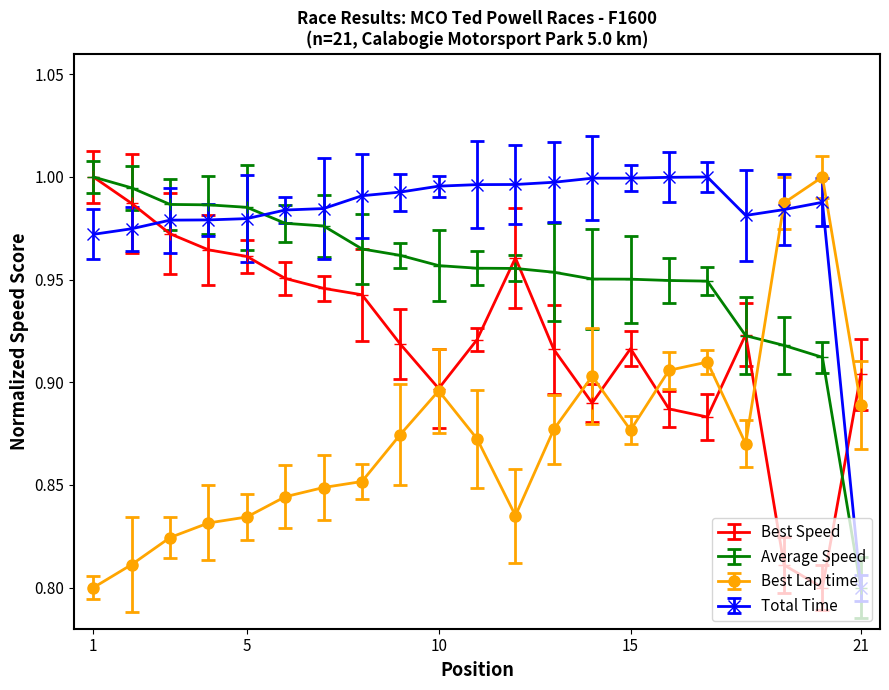

At how many categories does at least one series exceed 0?

21